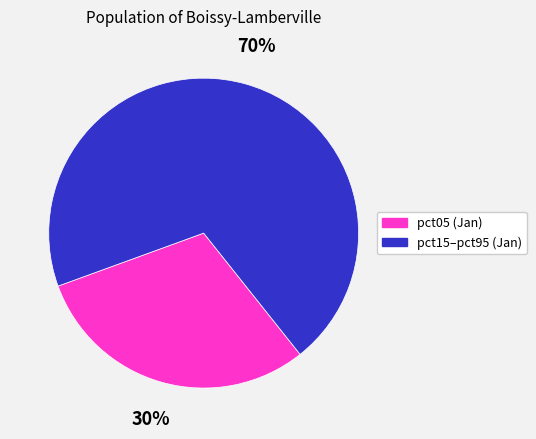

Is there a majority slice in this chart?

Yes